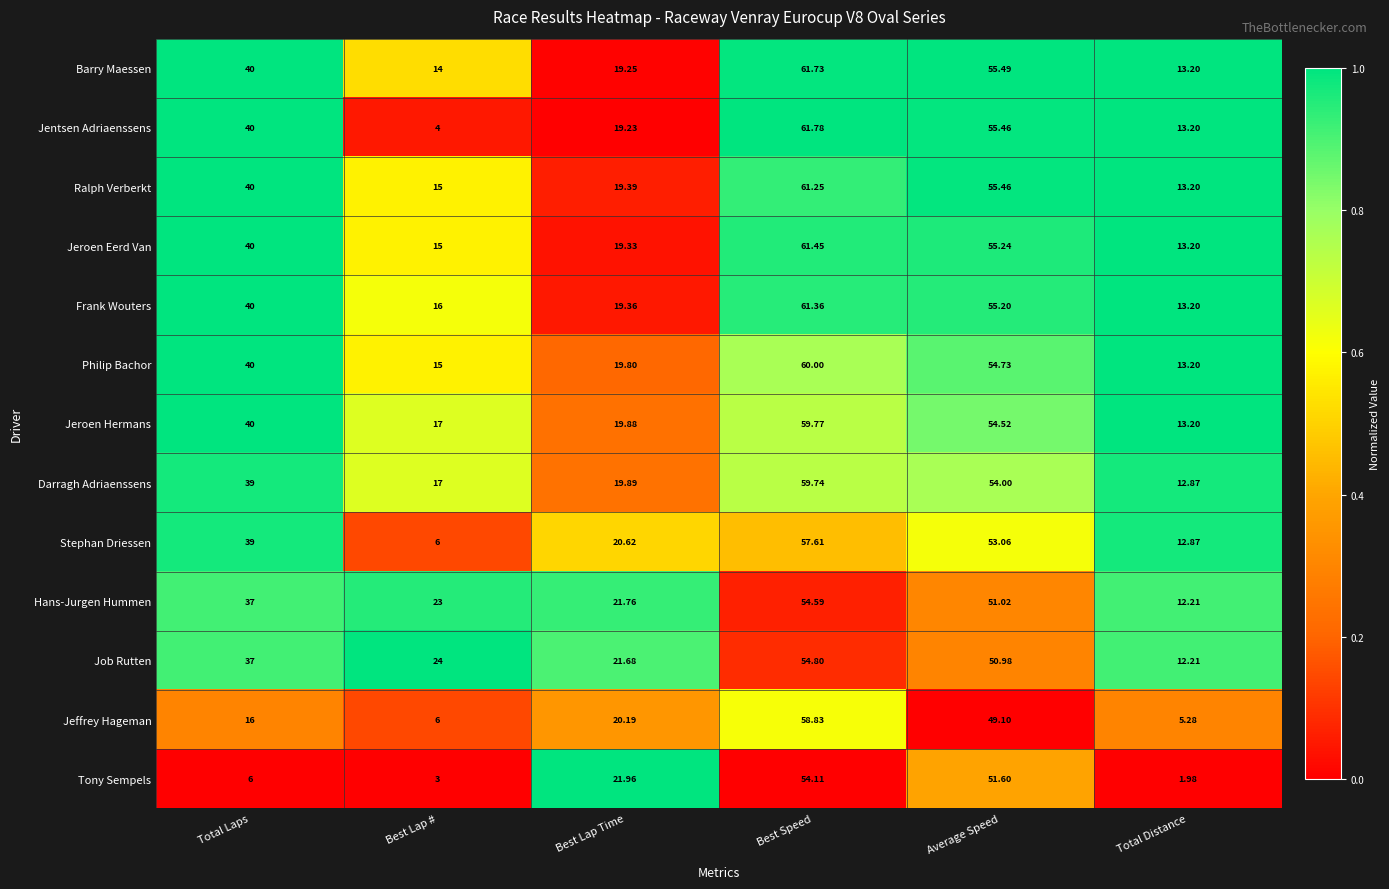

Which series has the largest range (max minus min)?

Jentsen Adriaenssens